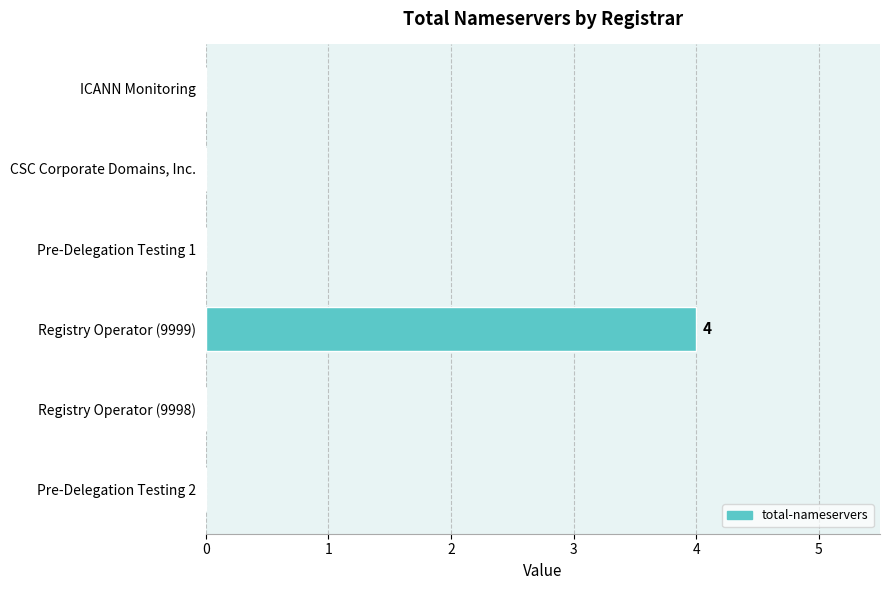

How many values are between 0 and 1?

5